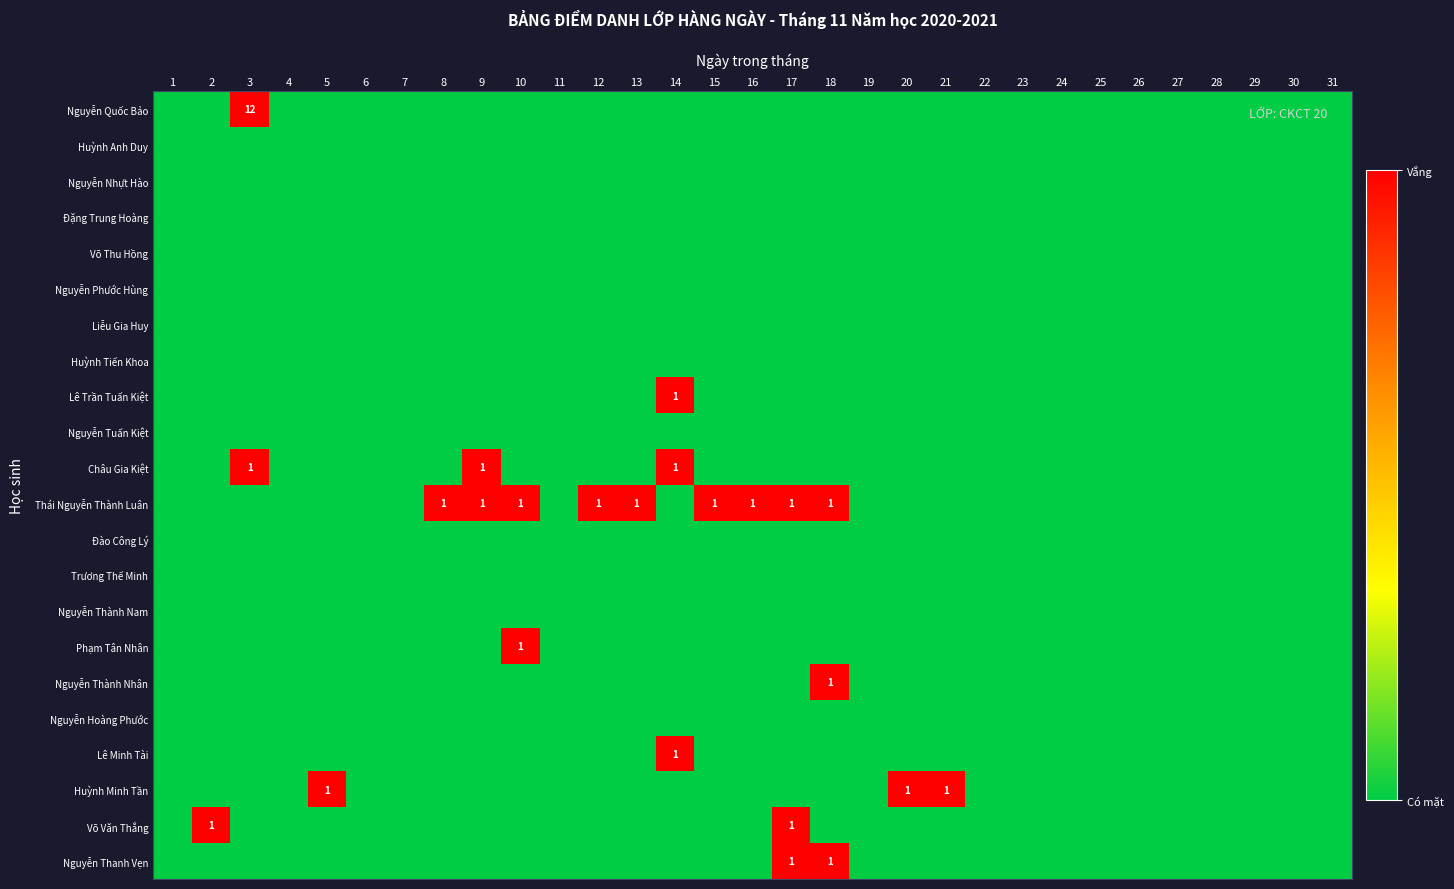

What is the total value across all series at 2?

1